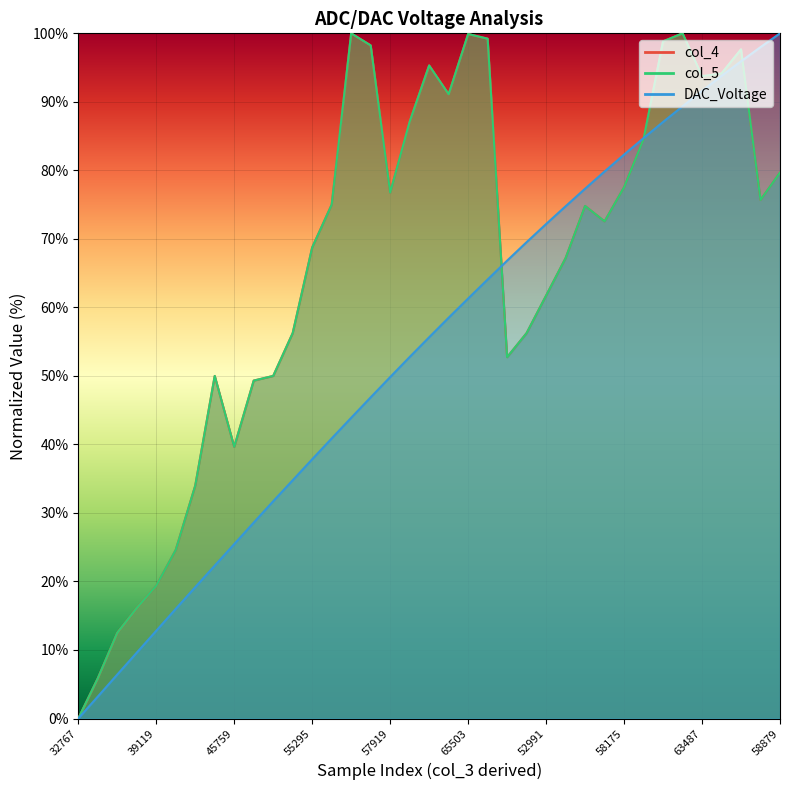

How many values in the col_4 series exceed 74?

19